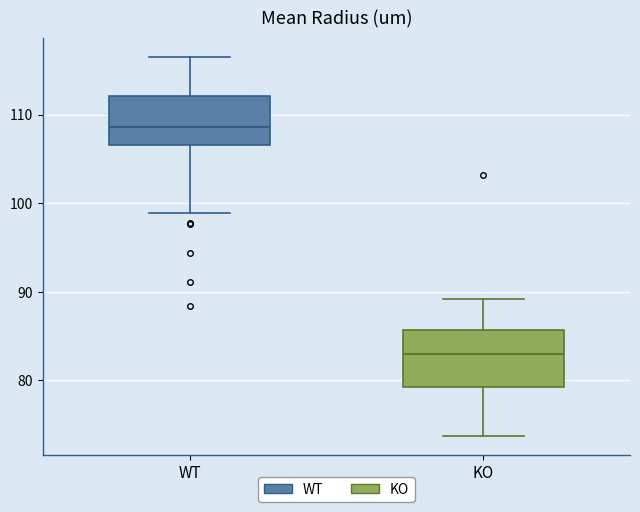

Which box has the highest median line?

WT